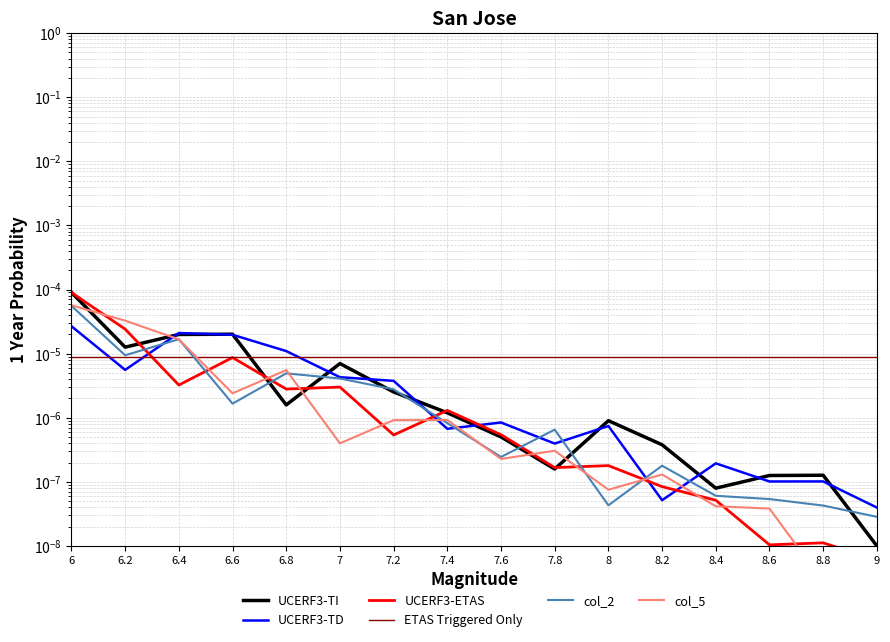

Reading left to right, list all the values displayed in this chart.

UCERF3-TI: 0.0	0.0	0.0	0.0	0.0	0.0	0.0	0.0	0.0	0.0	0.0	0.0	0.0	0.0	0.0	0.0
UCERF3-TD: 0.0	0.0	0.0	0.0	0.0	0.0	0.0	0.0	0.0	0.0	0.0	0.0	0.0	0.0	0.0	0.0
UCERF3-ETAS: 0.0	0.0	0.0	0.0	0.0	0.0	0.0	0.0	0.0	0.0	0.0	0.0	0.0	0.0	0.0	0.0
ETAS Triggered Only: 0.0	0.0	0.0	0.0	0.0	0.0	0.0	0.0	0.0	0.0	0.0	0.0	0.0	0.0	0.0	0.0
col_2: 0.0	0.0	0.0	0.0	0.0	0.0	0.0	0.0	0.0	0.0	0.0	0.0	0.0	0.0	0.0	0.0
col_5: 0.0	0.0	0.0	0.0	0.0	0.0	0.0	0.0	0.0	0.0	0.0	0.0	0.0	0.0	0.0	0.0